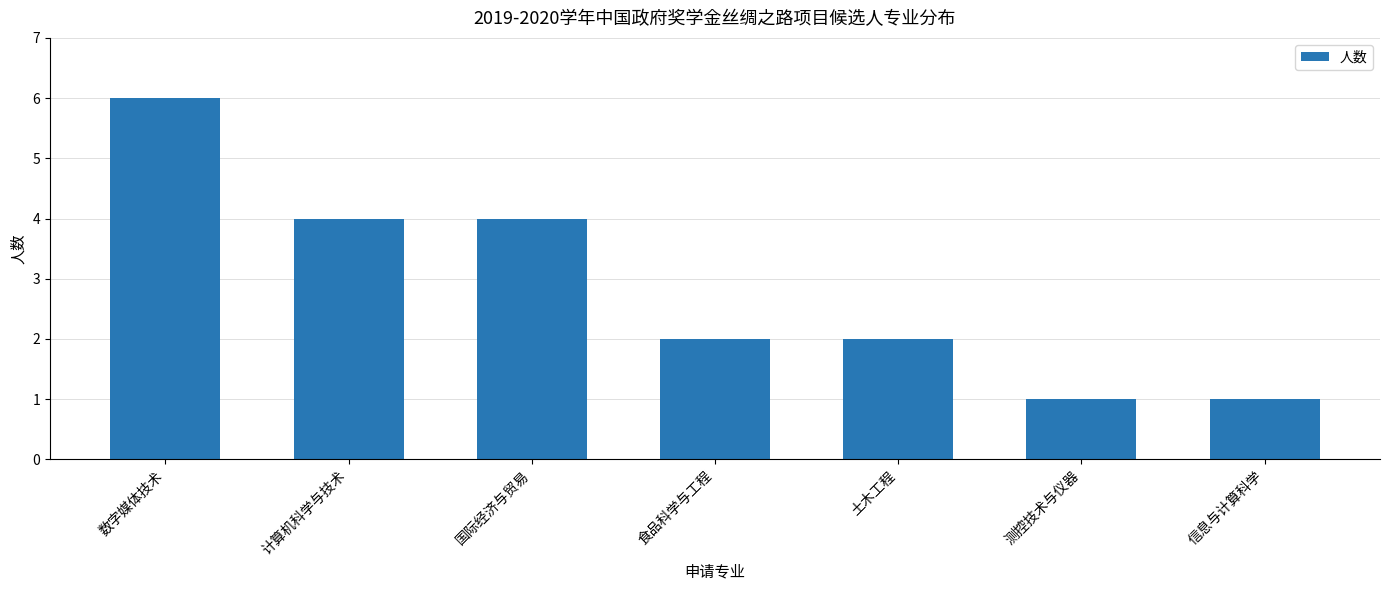

What value does the data have at 土木工程?

2